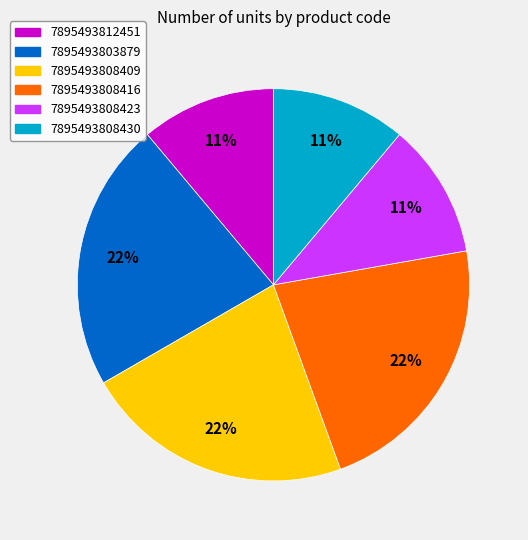

Is there a majority slice in this chart?

No